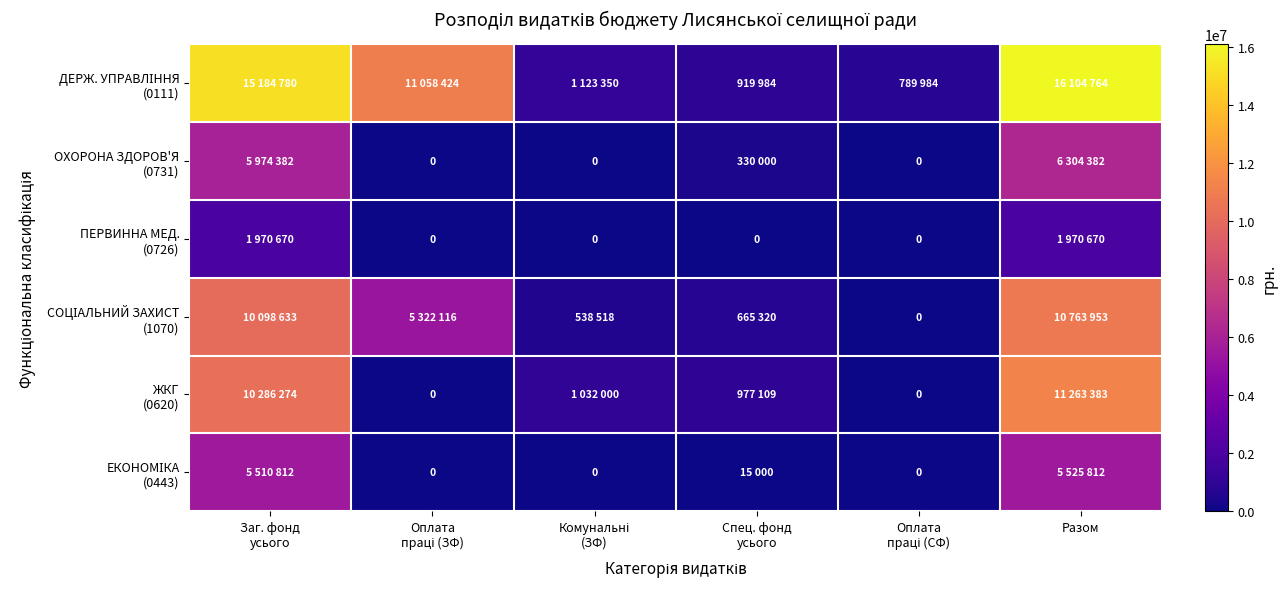

At which category is the sum across all series the highest?

Разом